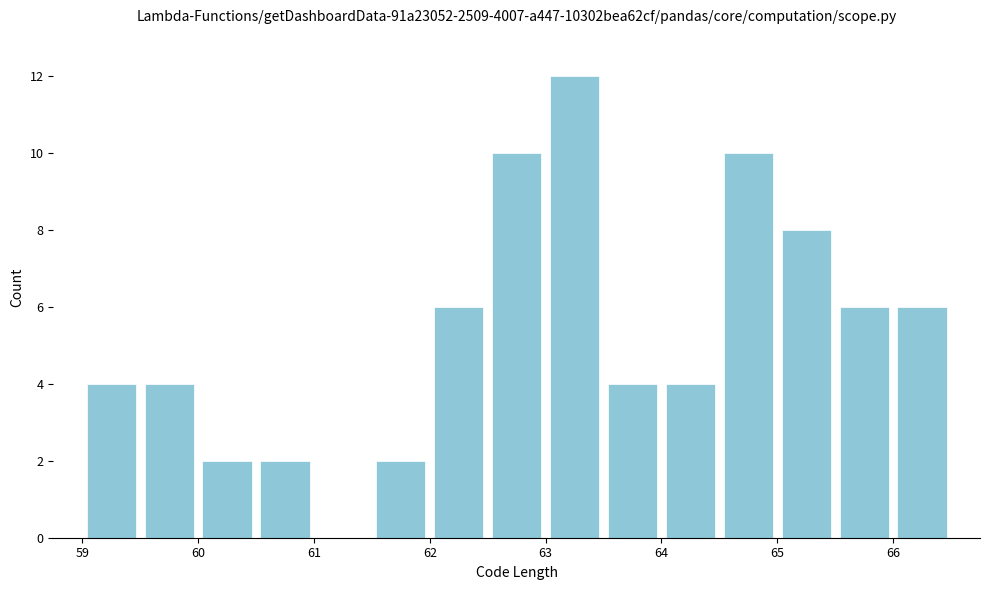

Reading left to right, transcribe this chart: for each bar, give the range it covers on the x-axis and its height. The values are not printed on the chart, so give them approximately, as read against the axis.

59.0 to 59.5: 4
59.5 to 60.0: 4
60.0 to 60.5: 2
60.5 to 61.0: 2
61.0 to 61.5: 0
61.5 to 62.0: 2
62.0 to 62.5: 6
62.5 to 63.0: 10
63.0 to 63.5: 12
63.5 to 64.0: 4
64.0 to 64.5: 4
64.5 to 65.0: 10
65.0 to 65.5: 8
65.5 to 66.0: 6
66.0 to 66.5: 6